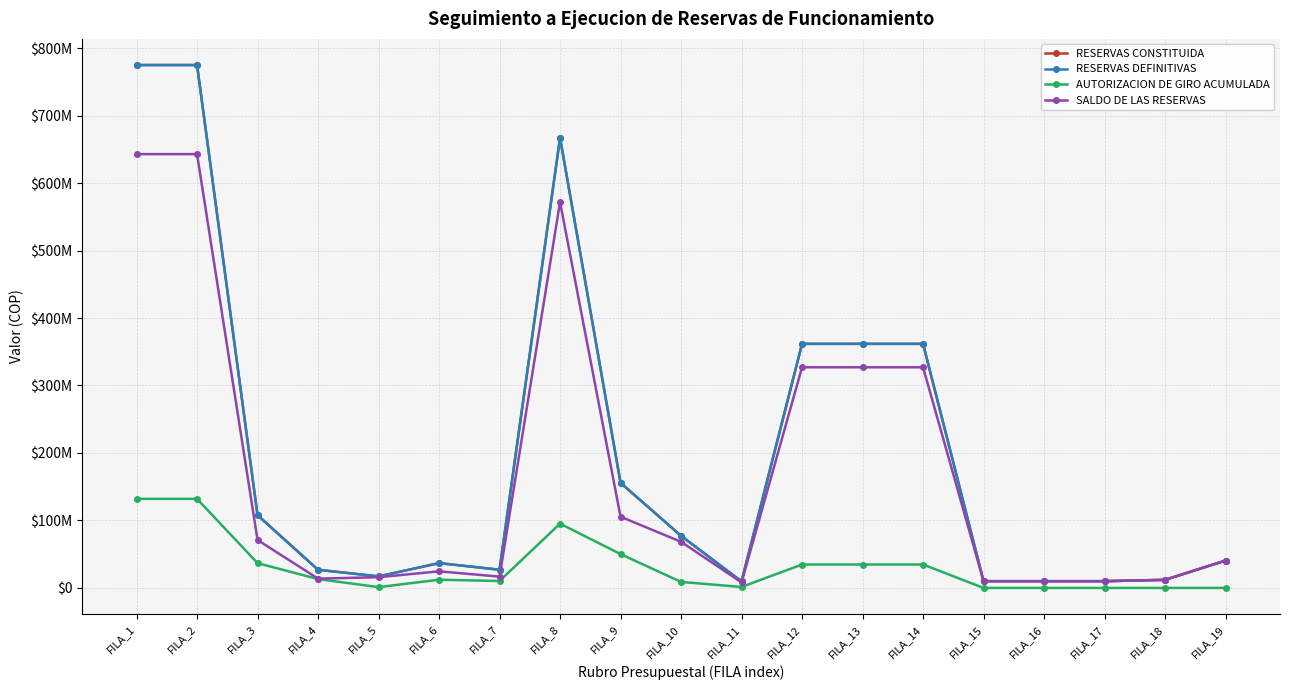

List the labels in order of AUTORIZACION DE GIRO ACUMULADA value, largest first.

FILA_1, FILA_2, FILA_8, FILA_9, FILA_3, FILA_12, FILA_13, FILA_14, FILA_4, FILA_6, FILA_7, FILA_10, FILA_11, FILA_5, FILA_15, FILA_16, FILA_17, FILA_18, FILA_19